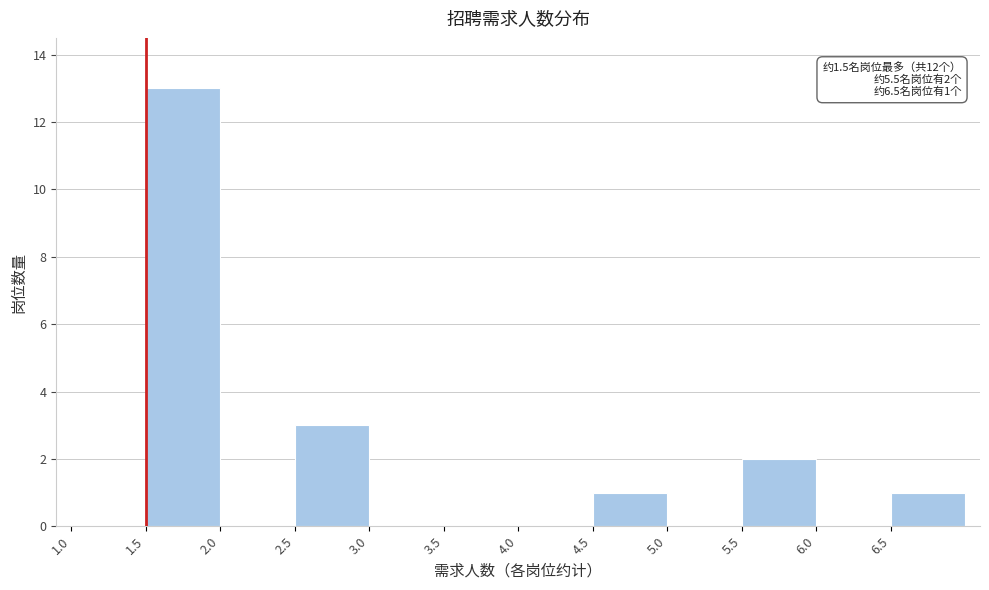

Over which range of the x-axis is the bar tallest?

1.5 to 2.0